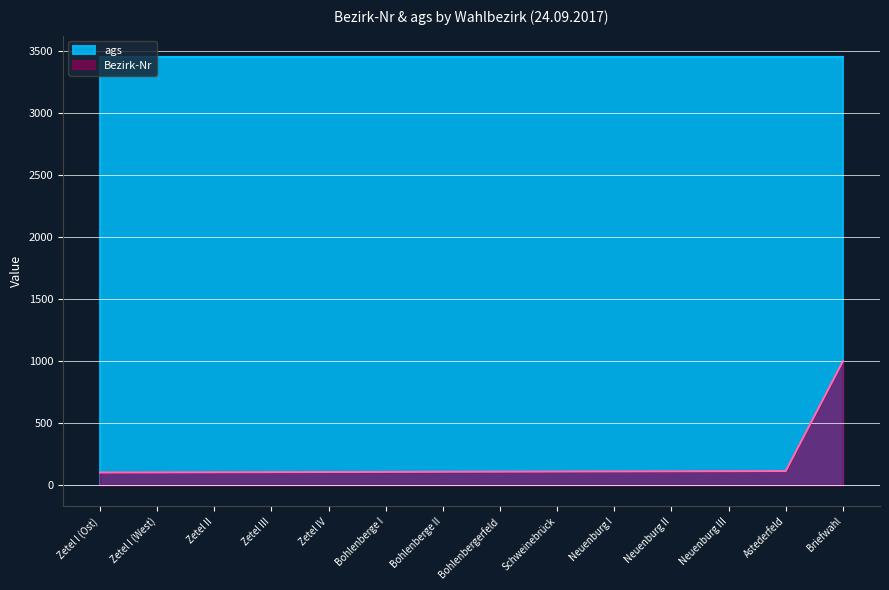

What is the label of the 1st point from the left?

Zetel I (Ost)